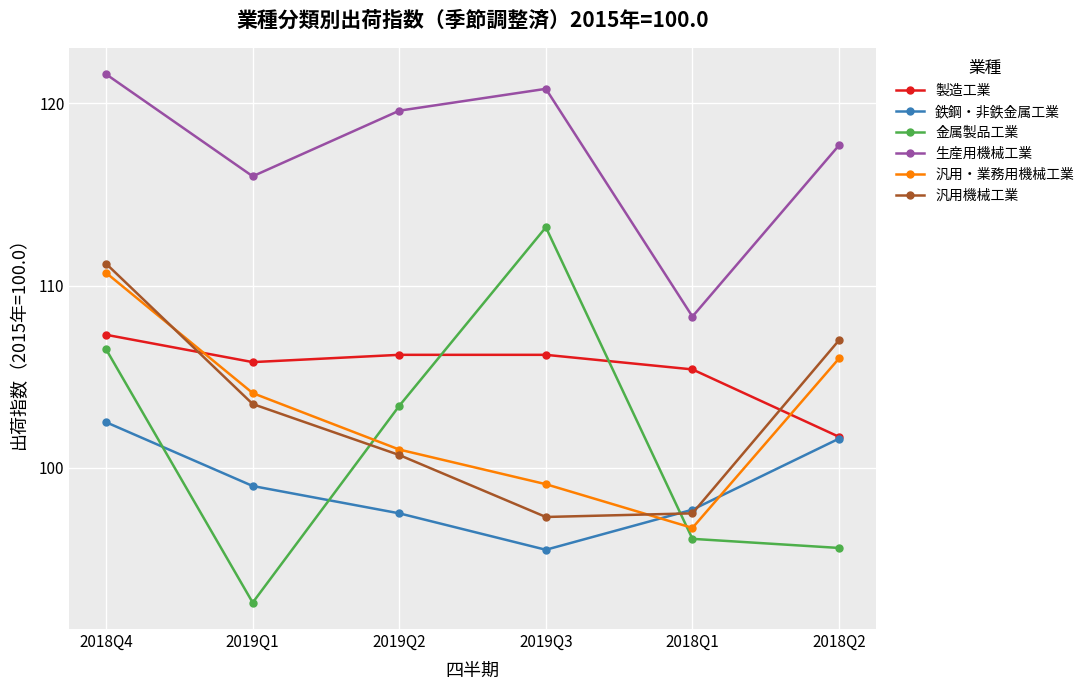

The 金属製品工業 series shows 96.1 at 2018Q1. True or false?

True